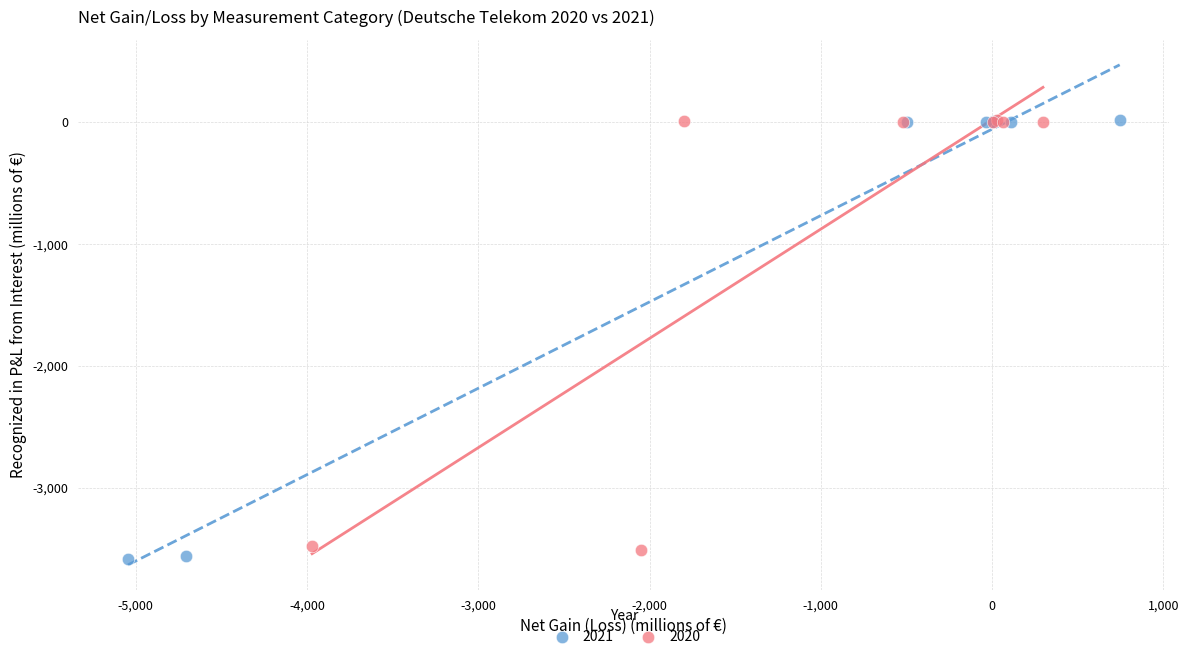

Which series has the widest spread of Y values?

2021